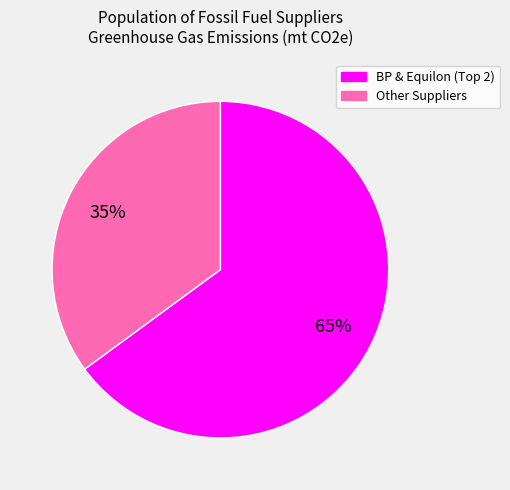

To the nearest percent, what portion does Other Suppliers represent?

35%